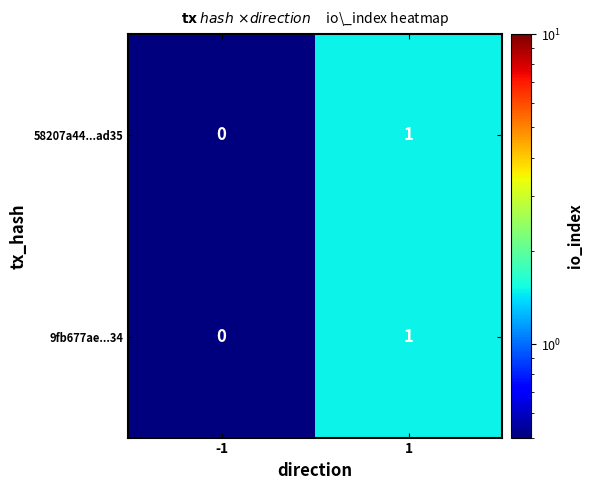

Is the value of 58207a44...ad35 at 1 greater than the value of 9fb677ae...34 at -1?

Yes